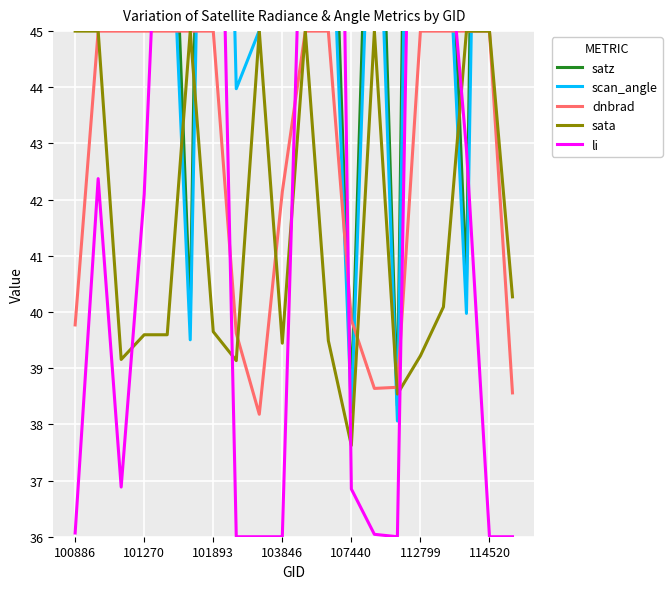

What is the lowest value of the sata series?

37.6